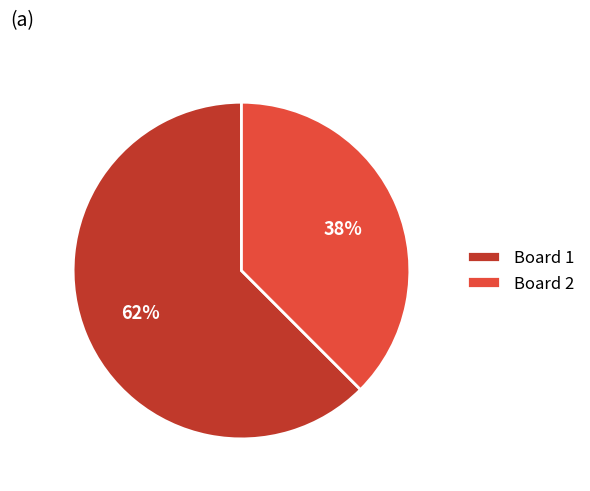

How many slices are in this pie chart?

2